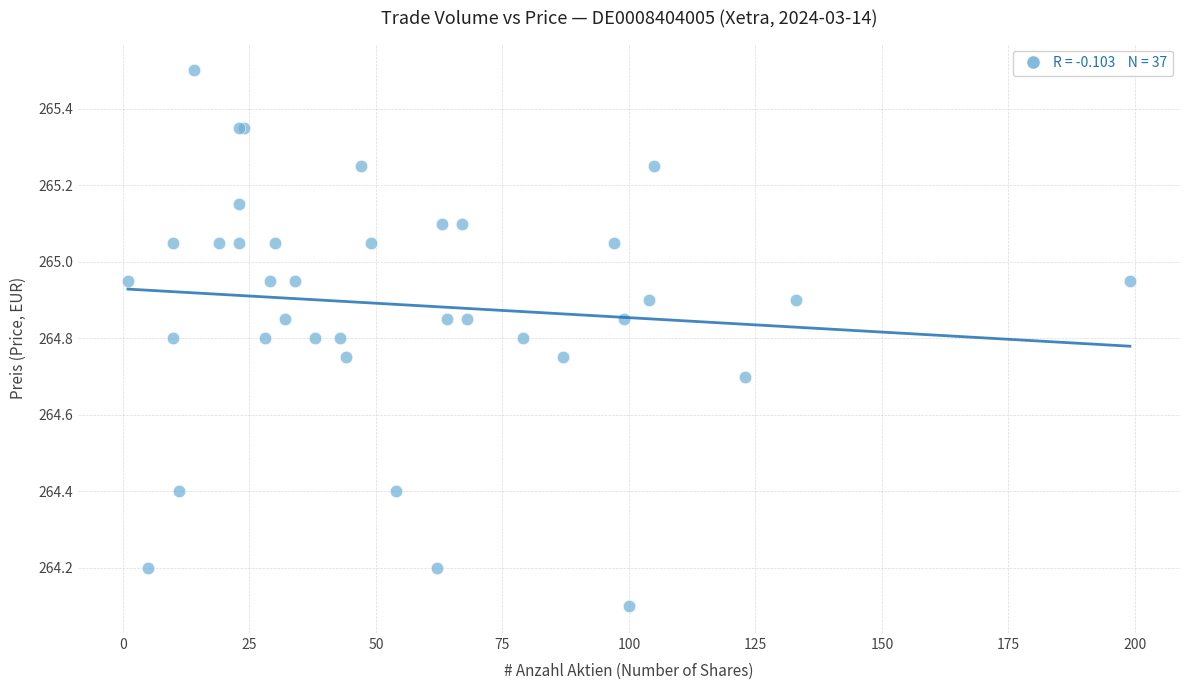

What Y value in the scatter plot is closest to 264?

264.1